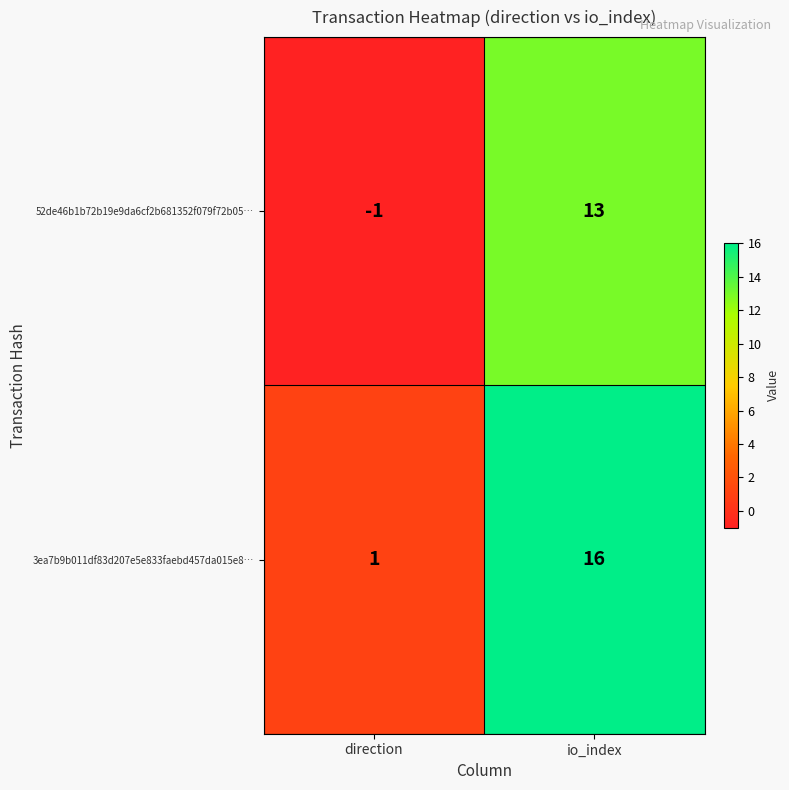

Is it true that 3ea7b9b011df83d207e5e833faebd457da015e8… equals 5 at io_index?

False